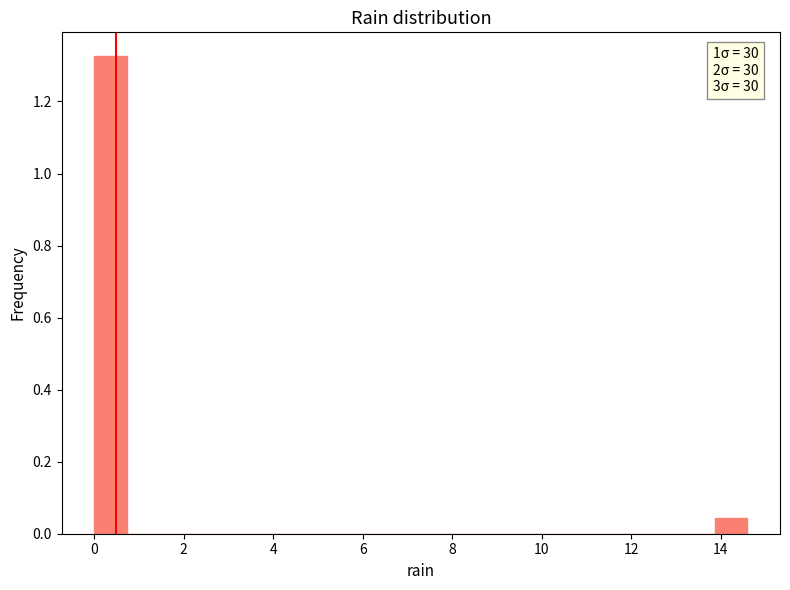

Around what value on the x-axis is the tallest bar? Give the approximate position of its centre, as read against the axis.

0.4